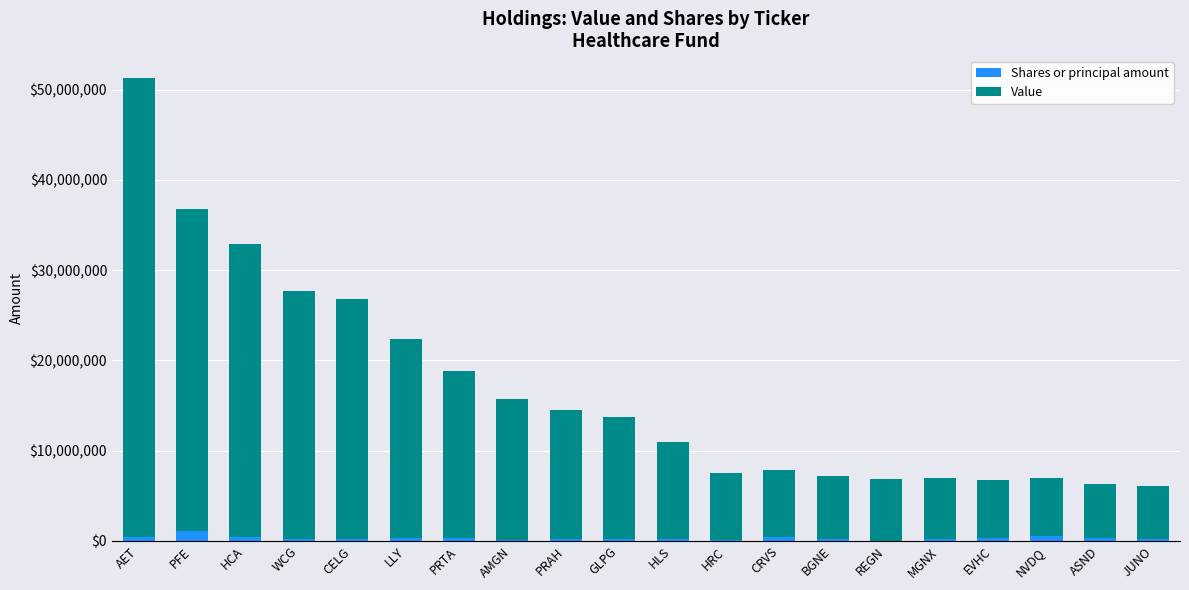

What is the total value across all series at HCA?

32951000